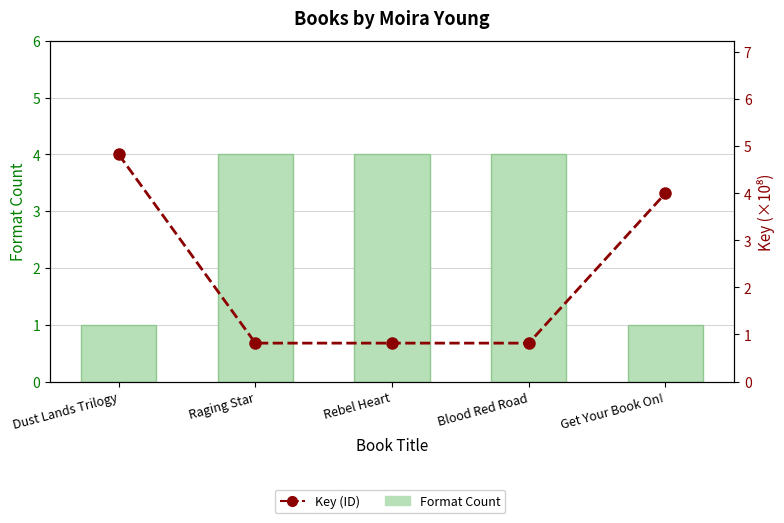

What position from the left is Raging Star?

2